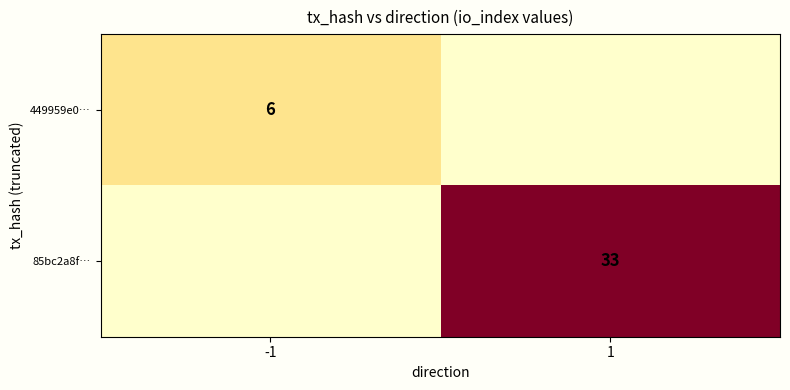

The value of 449959e0… at -1 is 2. True or false?

False